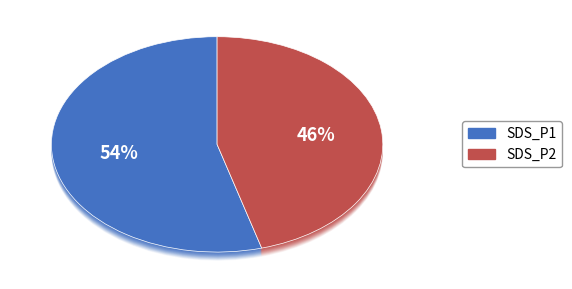

Do 26 and 24 together represent more than half of the pie?

No